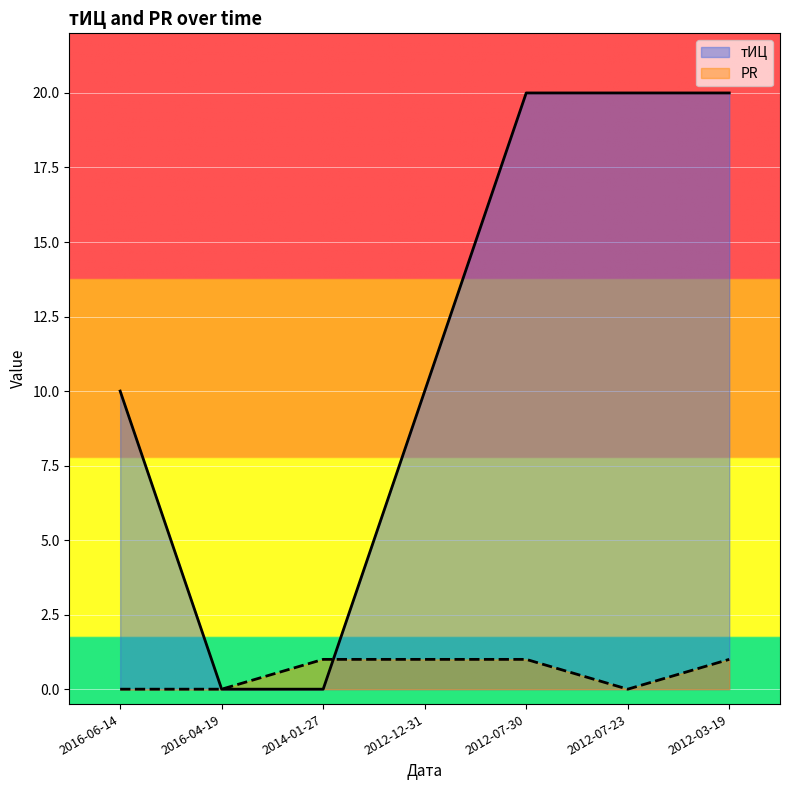

What is the value of the PR point at the 4th from the left?

1